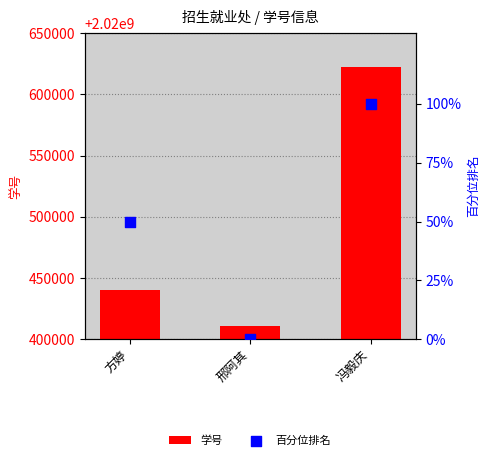

Which series reaches the maximum Y coordinate?

学号